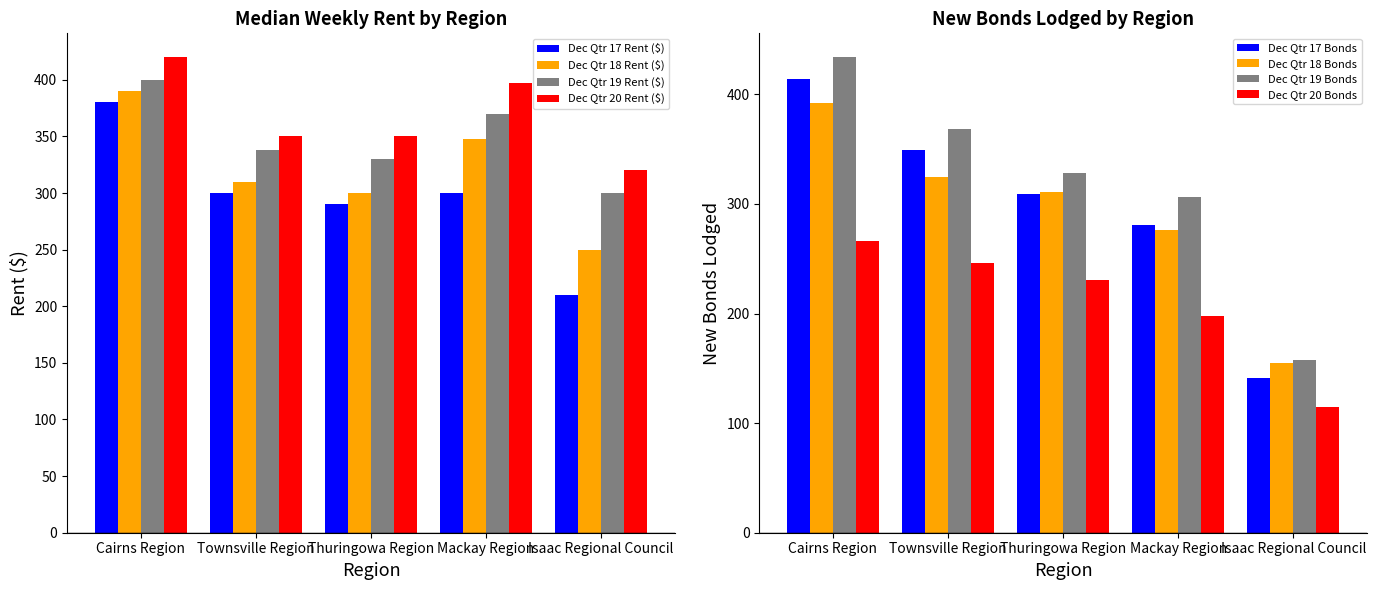

List the series in order of their peak value, lowest first.

Dec Qtr 17 Rent ($), Dec Qtr 18 Rent ($), Dec Qtr 19 Rent ($), Dec Qtr 20 Rent ($)